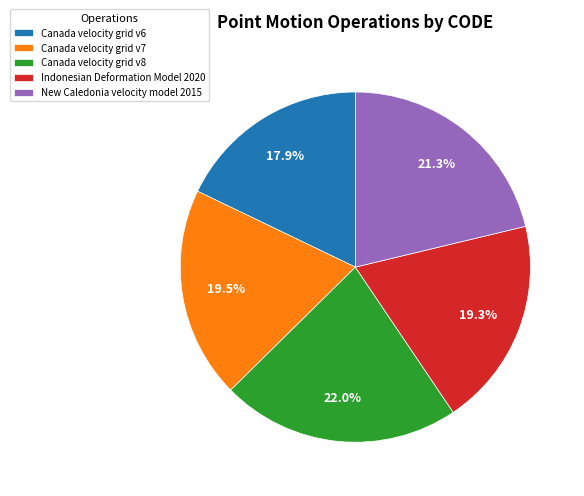

Which slice is the smallest?

Canada velocity grid v6